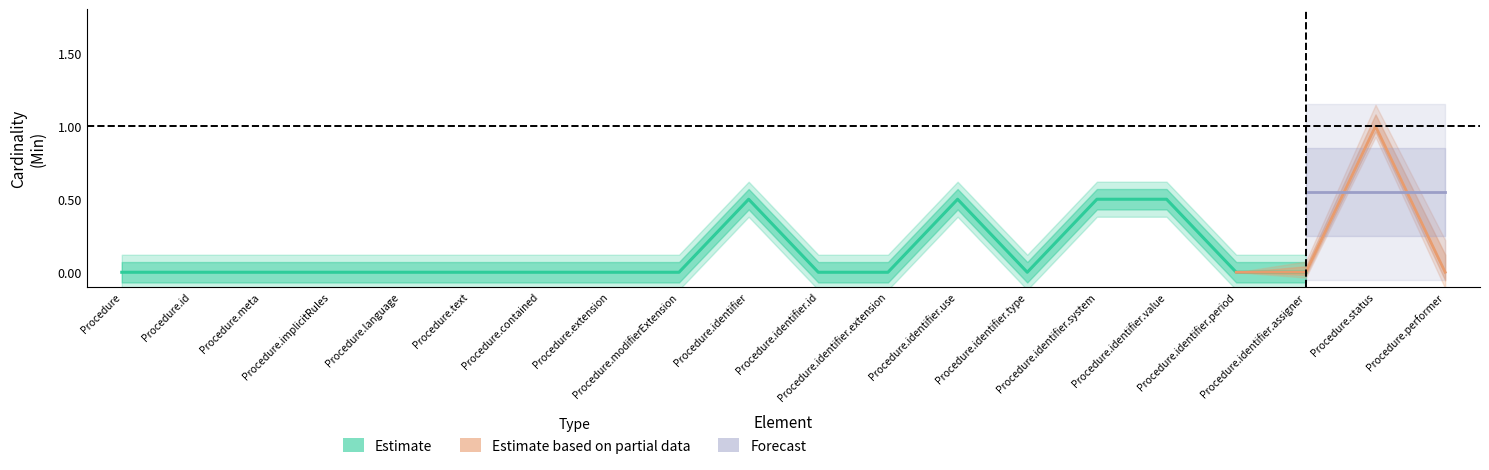

True or false: Base Min and Min cross at least once.

False